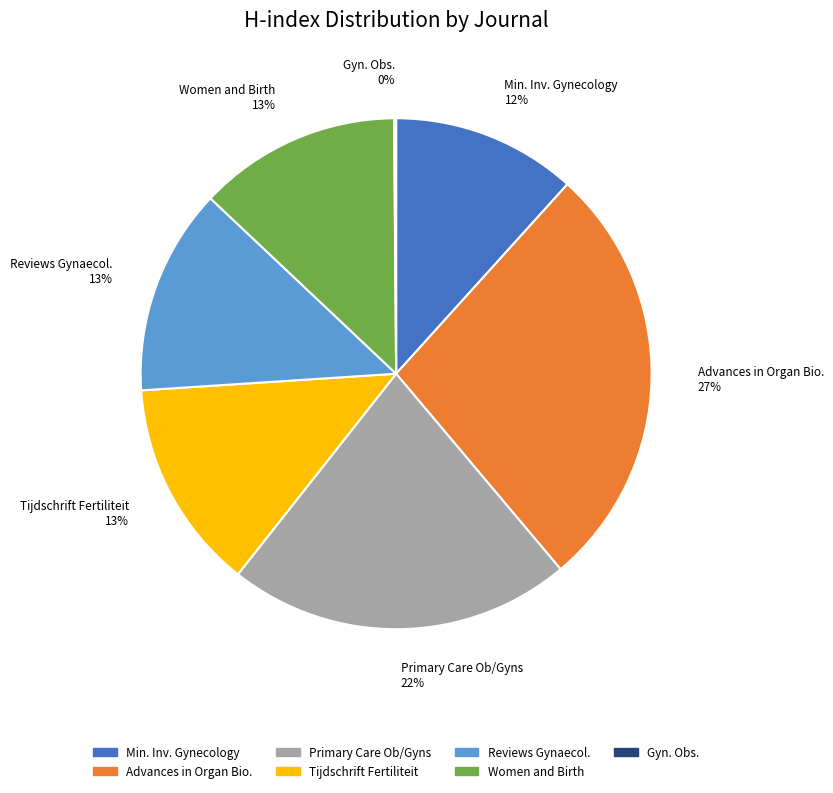

Is there a majority slice in this chart?

No